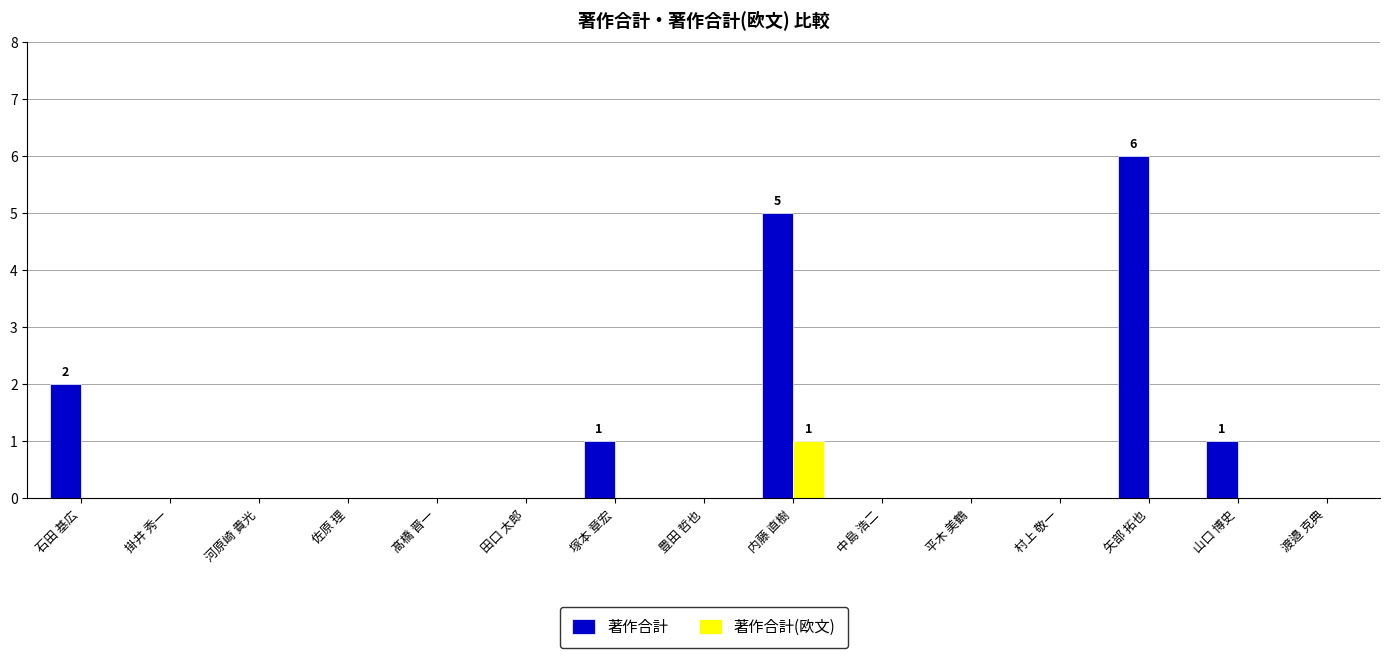

Which series changed the most between 石田 基広 and 掛井 秀一?

著作合計